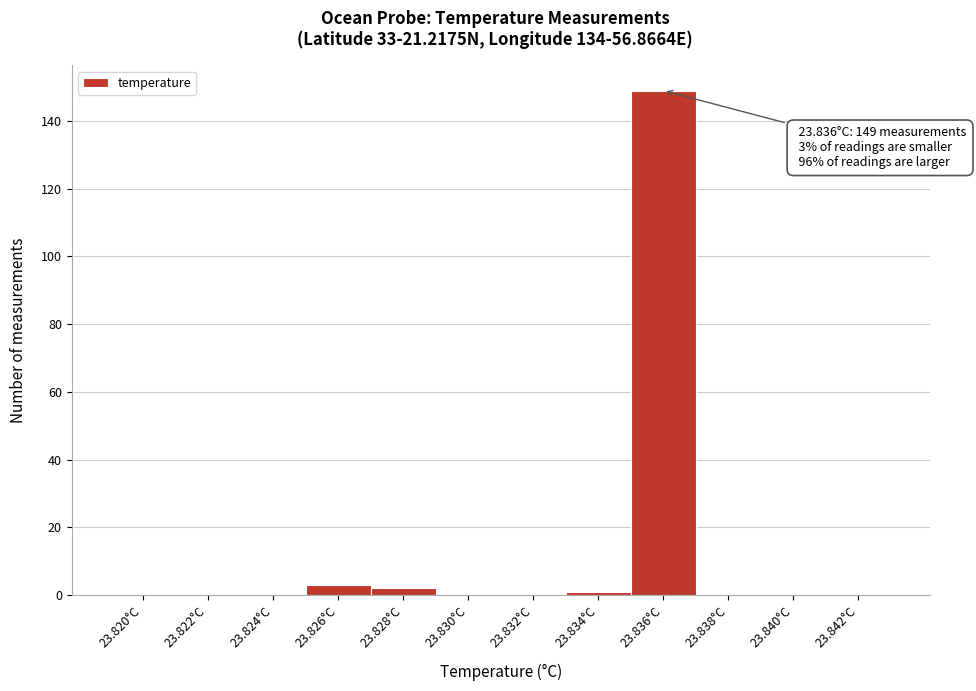

Reading left to right, list all the values displayed in this chart.

23.820°C=0	23.822°C=0	23.824°C=0	23.826°C=3	23.828°C=2	23.830°C=0	23.832°C=0	23.834°C=1	23.836°C=149	23.838°C=0	23.840°C=0	23.842°C=0